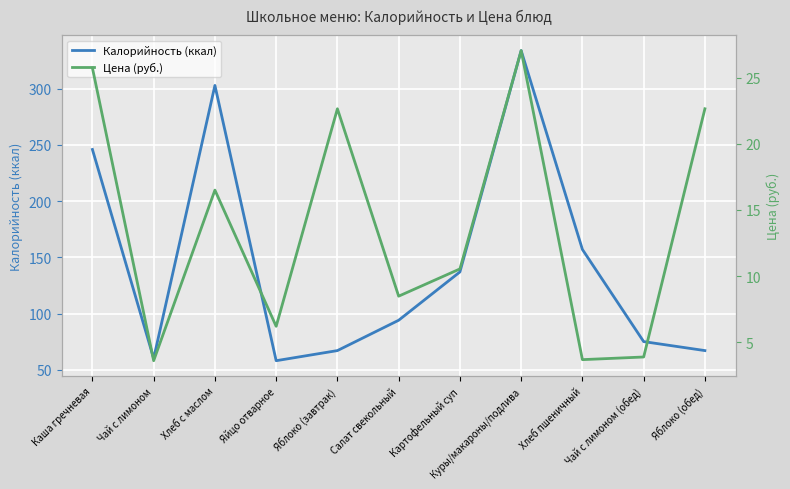

Which series has the largest total across all categories?

Калорийность (ккал)